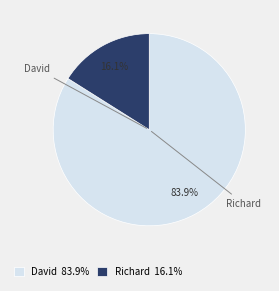

Approximately how many times larger is the value at Richard compared to David?

0.2